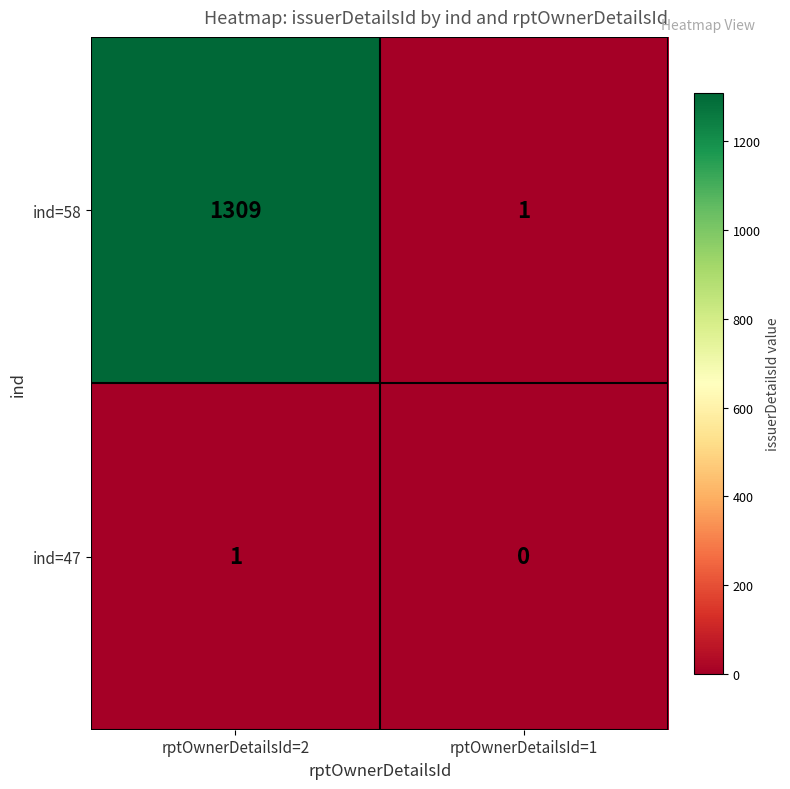

At how many categories does at least one series exceed 1233?

1